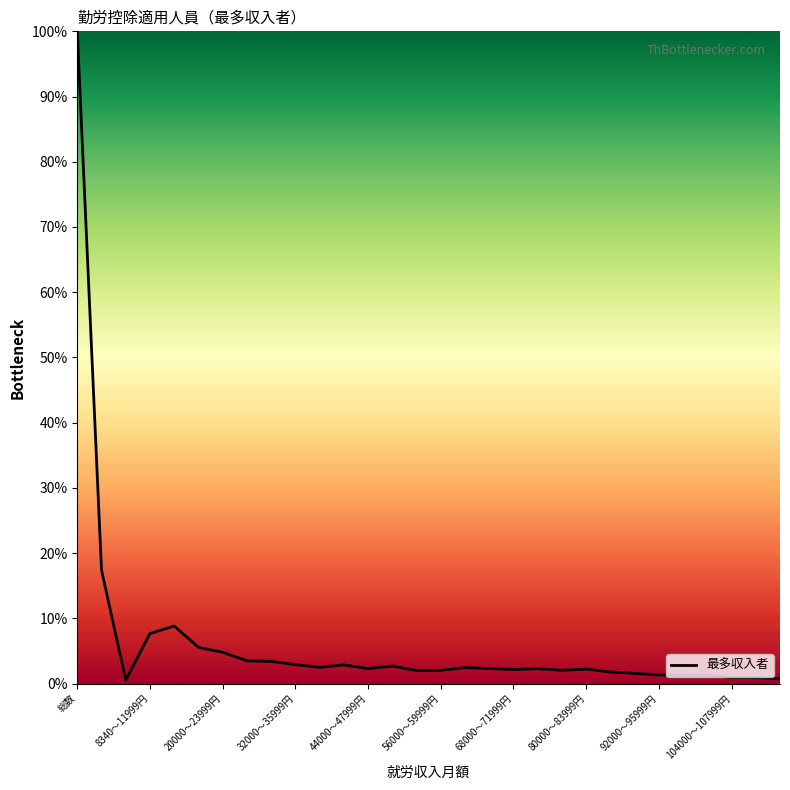

What is the greatest value displayed?

100.0